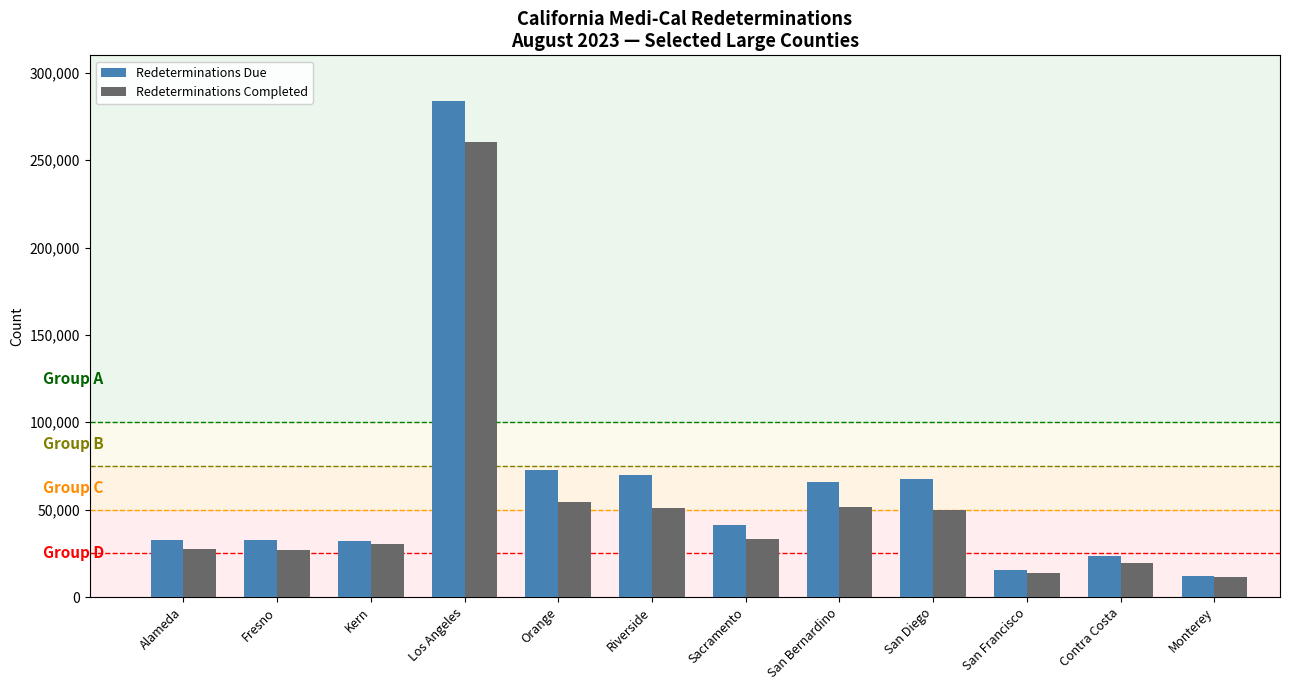

Does the chart contain any negative values?

No